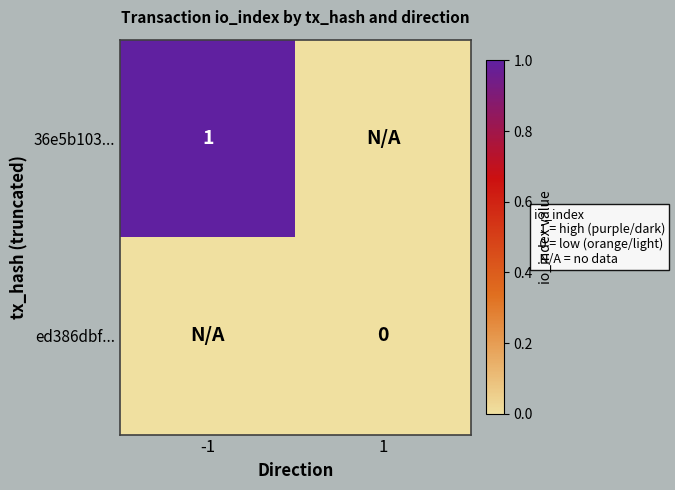

The 36e5b103... series shows 0 at -1. True or false?

False